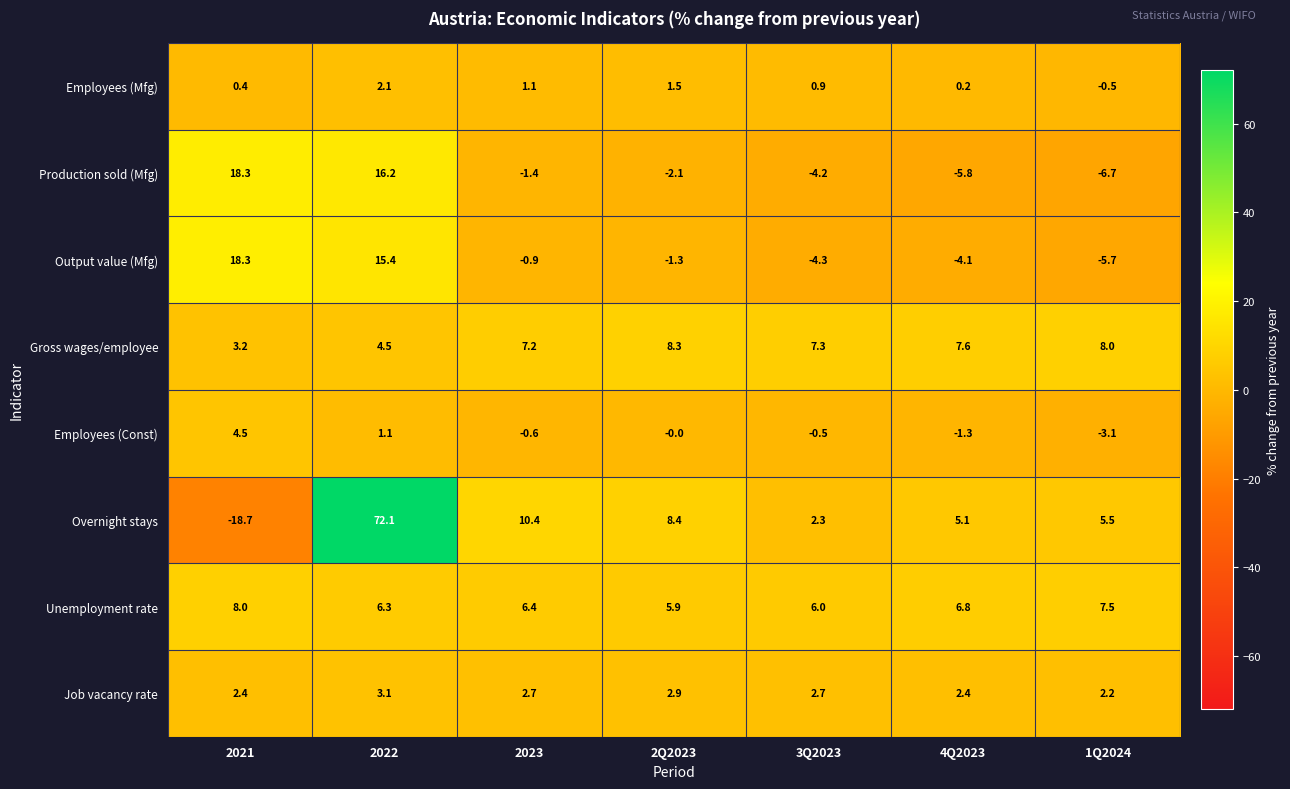

The Employees (Mfg) series shows 0.2 at 4Q2023. True or false?

True